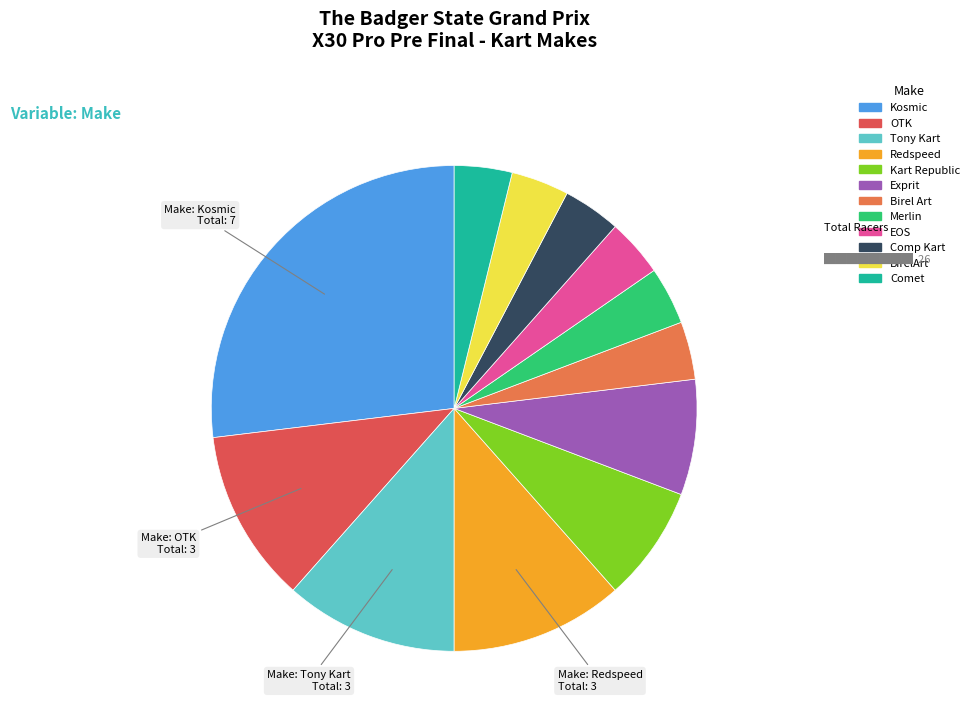

Does Comp Kart account for over 50% of the chart?

No